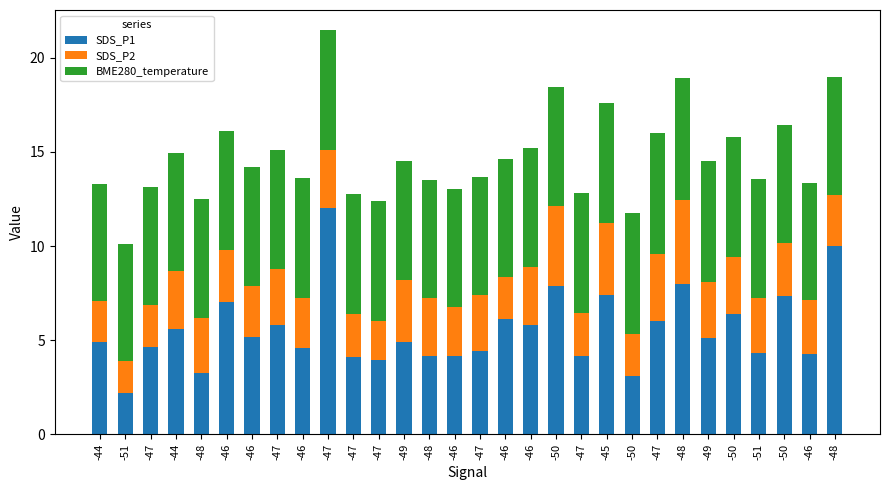

What is the difference between the maximum and minimum values in the SDS_P1 series?

9.8